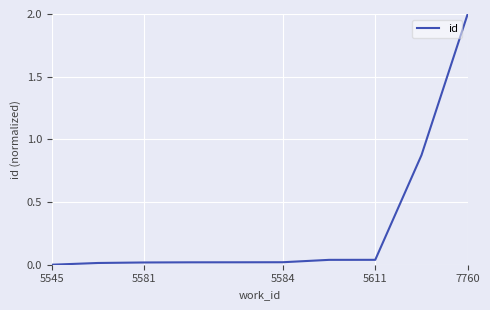

What is the greatest value displayed?

2.0